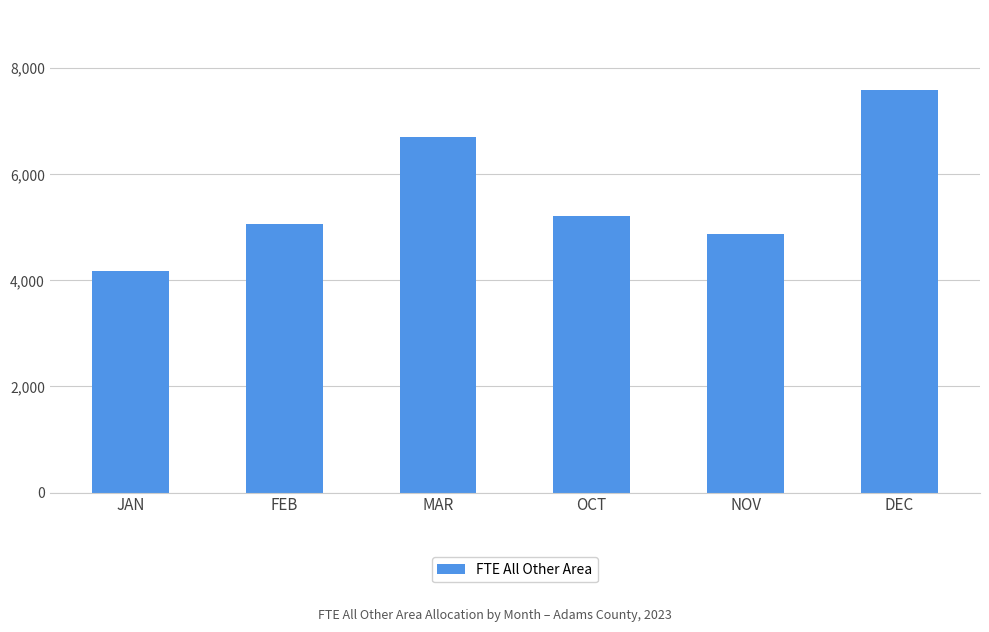

The value at DEC is 3259.6. True or false?

False